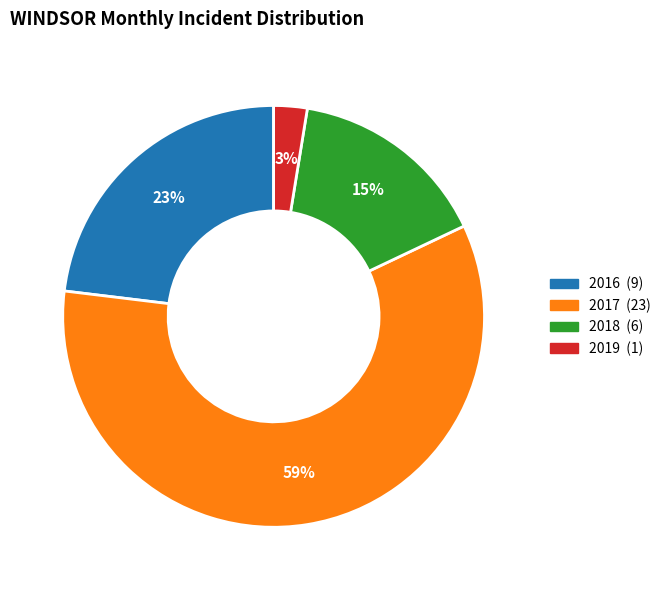

To the nearest percent, what is the average slice percentage?

25%